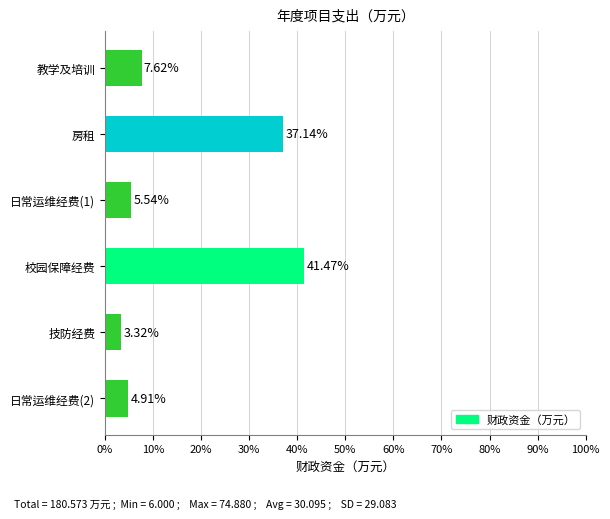

What is the average value?

16.7